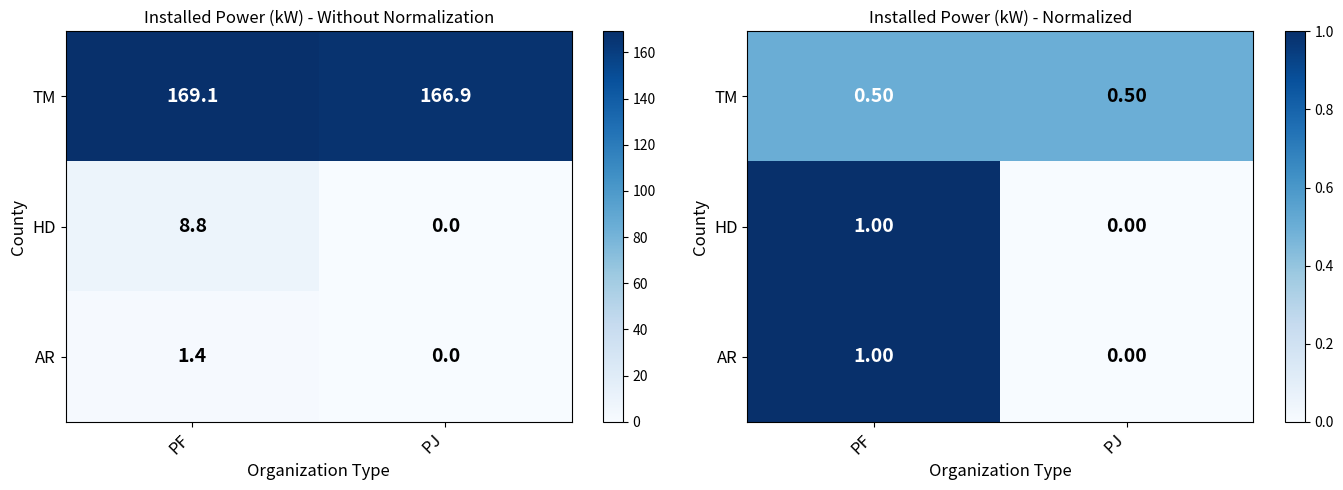

How many positive values does the AR series have?

1